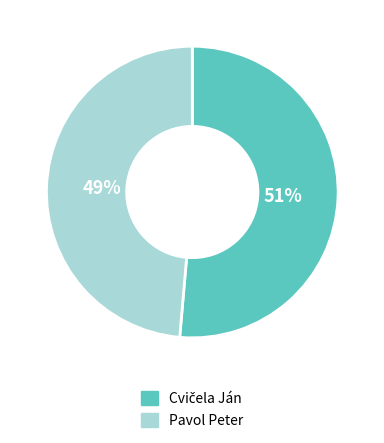

Does any single category account for the majority?

Yes